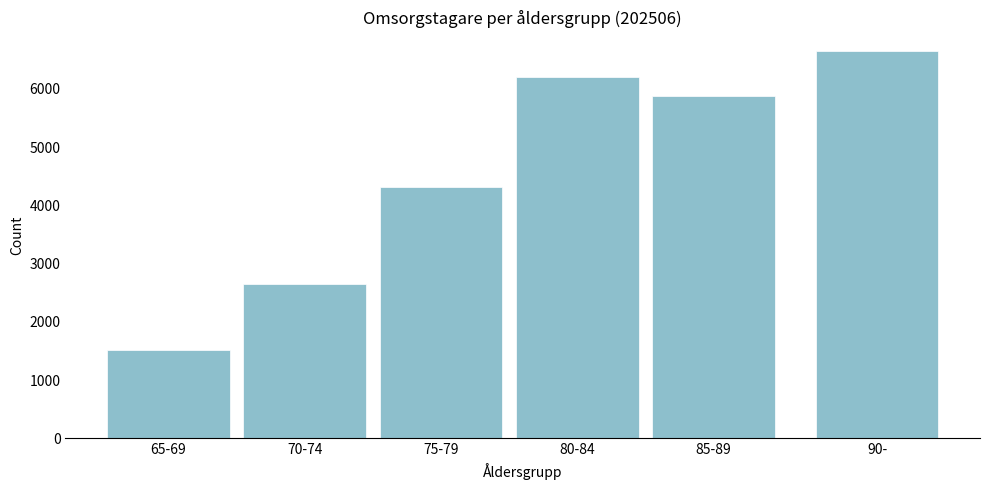

Reading left to right, list all the values displayed in this chart.

1502	2628	4300	6178	5857	6634